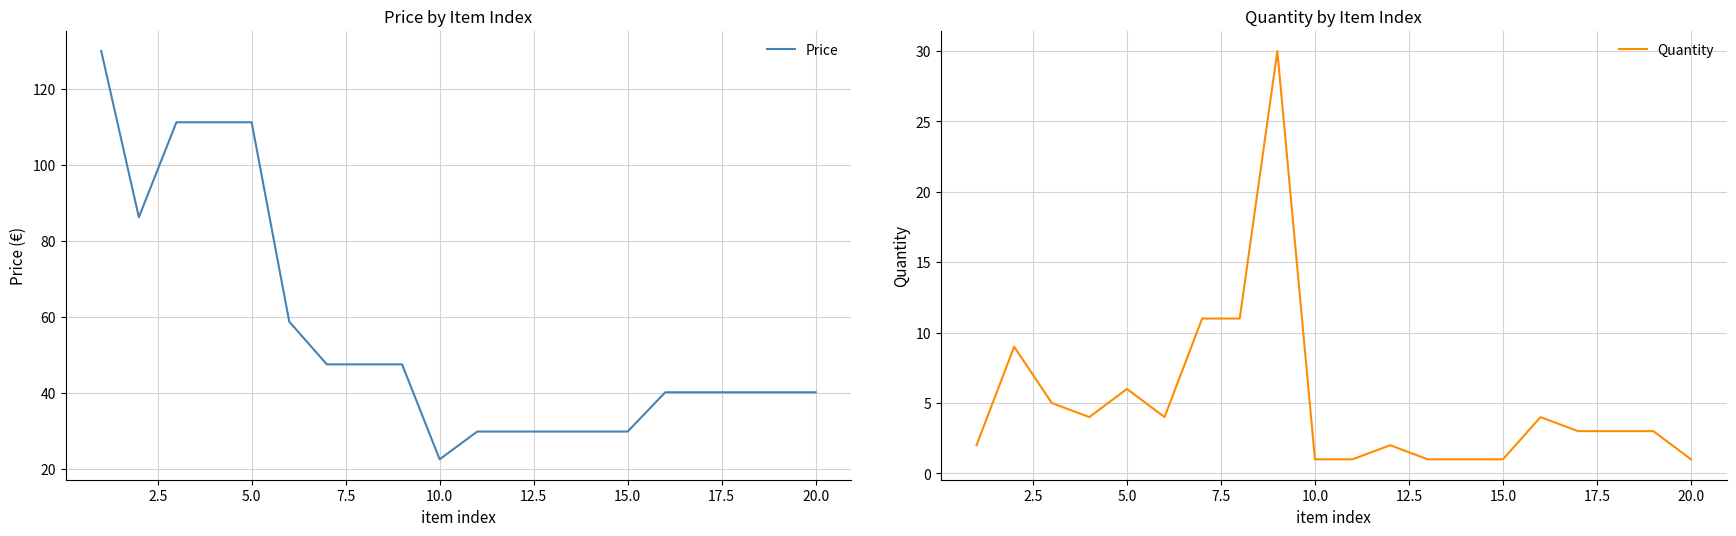

Rank the categories by Quantity value from highest to lowest.

20.0, 15.0, 17.5, 2.5, 10.0, 5.0, 7.5, 12.5, 15, 16, 17, 18, 0.0, 11, 22.5, 10, 12, 13, 14, 19